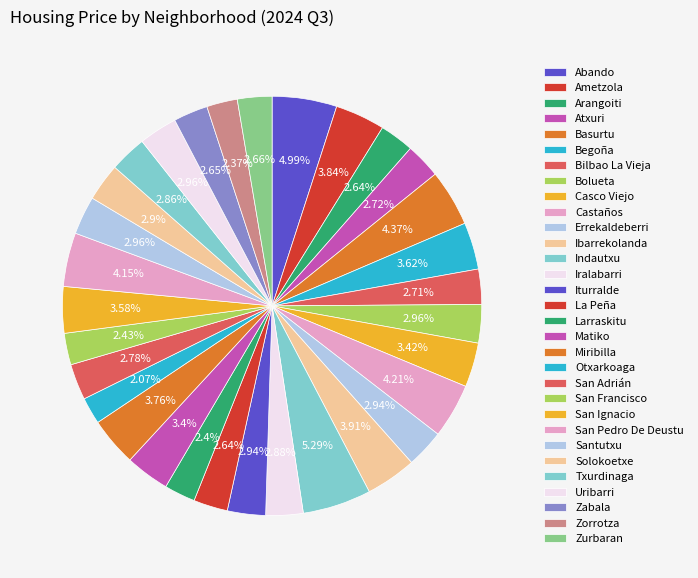

How many segments does this pie chart have?

31